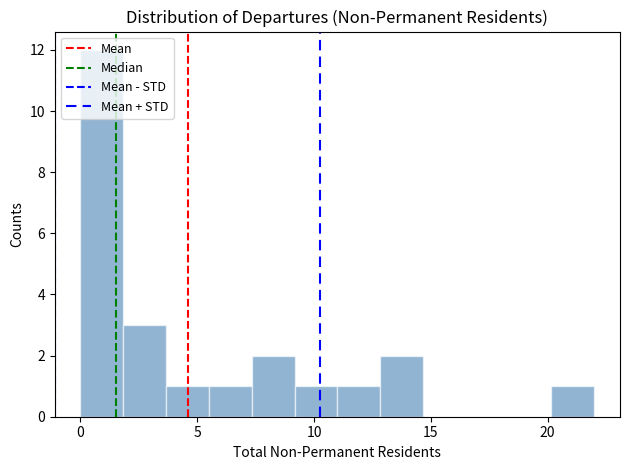

Read against the x-axis, roughly where is the centre of the tallest bar?

1.0